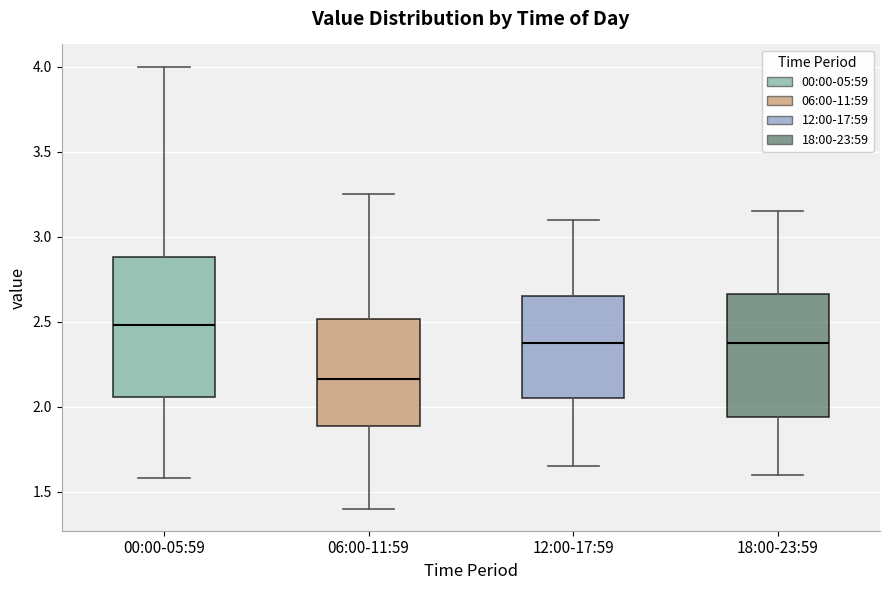

Which box is the tallest, from its lower edge to its upper edge?

00:00-05:59